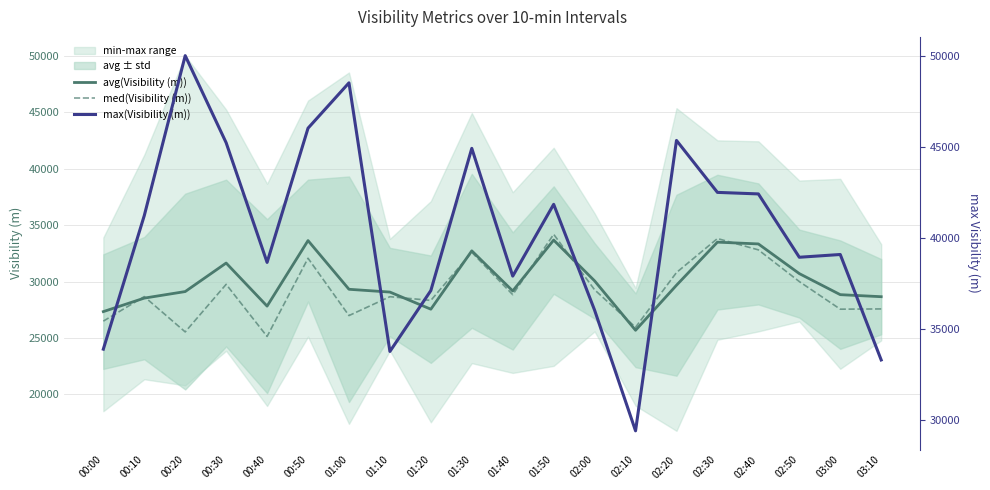

What is the lowest value of the med(Visibility (m)) series?

25136